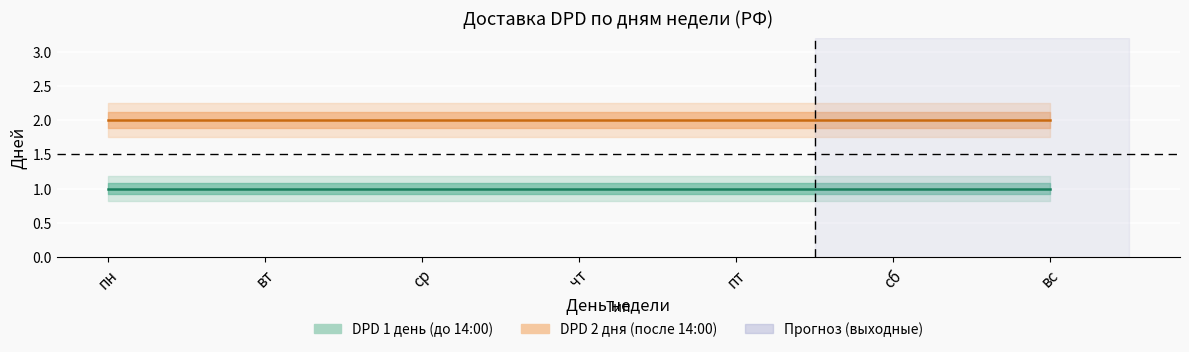

Which series has the widest spread of values?

DPD 1 день (до 14:00)